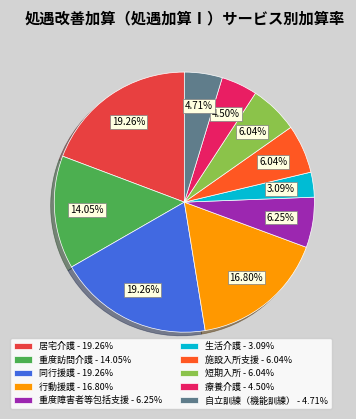

True or false: 重度障害者等包括支援 accounts for 18% of the total.

False